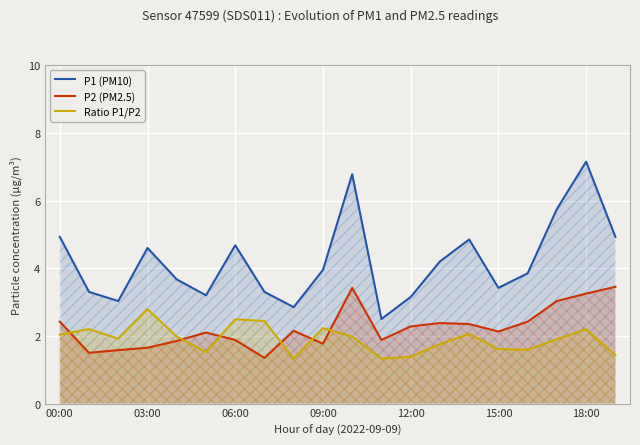

What is the label of the 1st point from the left?

00:00